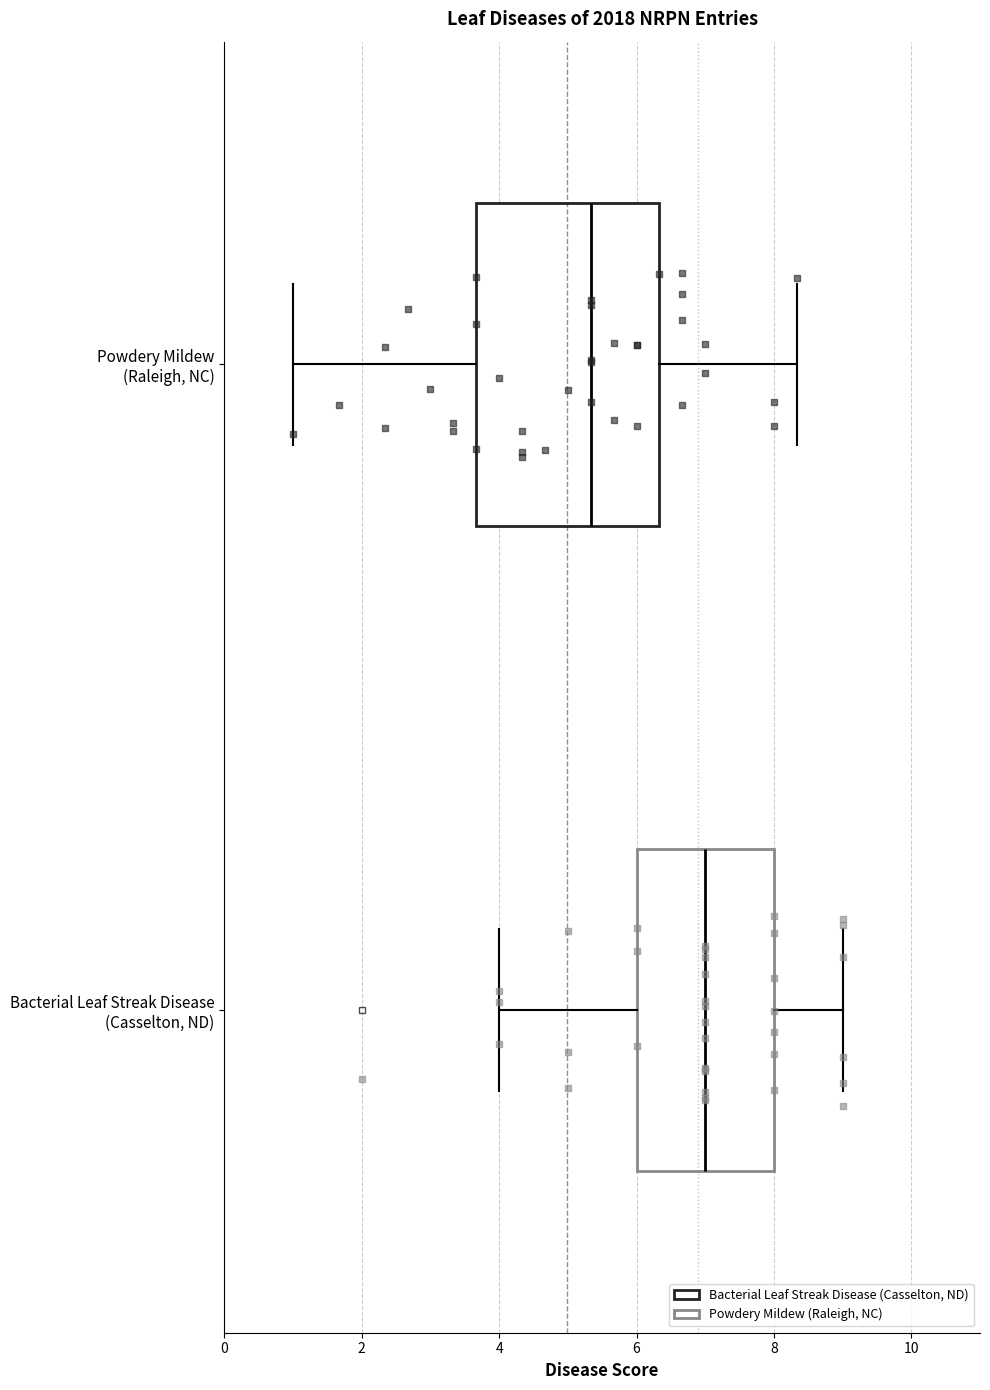

Reading bottom to top, read every box against the x-axis: the position of its median line, the range the box covers, and the ends of its whiskers. The values are not printed on the chart, so give them approximately, as read against the axis.

Bacterial Leaf Streak Disease (Casselton, ND): median 7.0, box 6.0 to 8.0, whiskers 4.0 to 9.0
Powdery Mildew (Raleigh, NC): median 5.4, box 3.6 to 6.4, whiskers 1.0 to 8.4